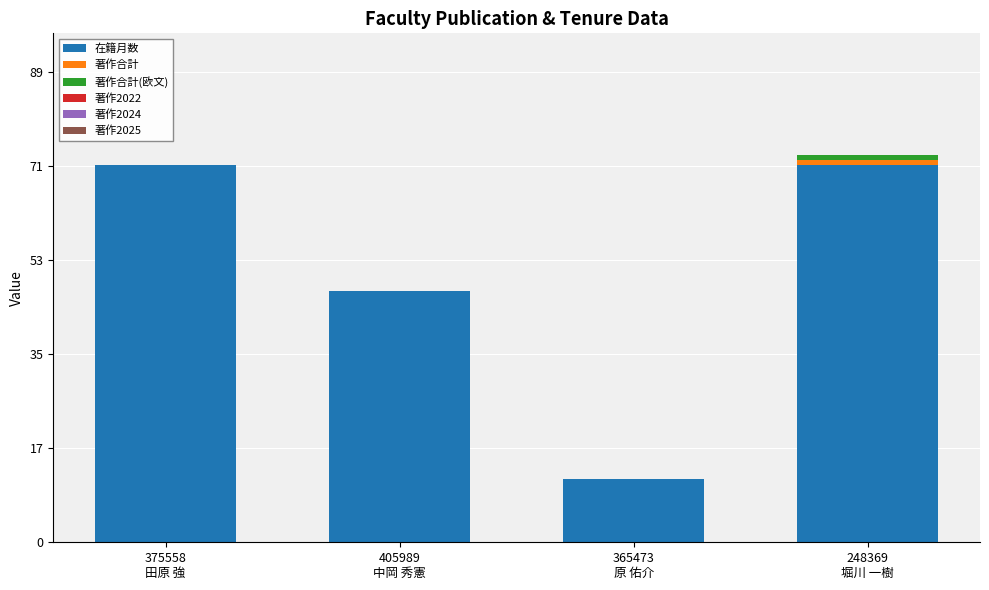

What is the maximum value for 在籍月数?

72